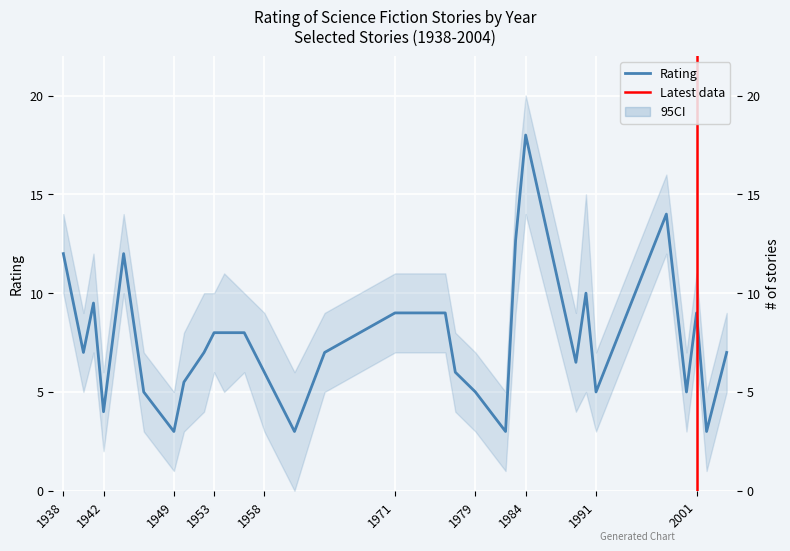

Rank the categories by value from highest to lowest.

1984, 1998, 1983, 1938, 1944, 1990, 1941, 1971, 1976, 2001, 1953, 1954, 1956, 1940, 1952, 1964, 2004, 1989, 1958, 1977, 1950, 1946, 1979, 1991, 2000, 1942, 1949, 1961, 1982, 2002